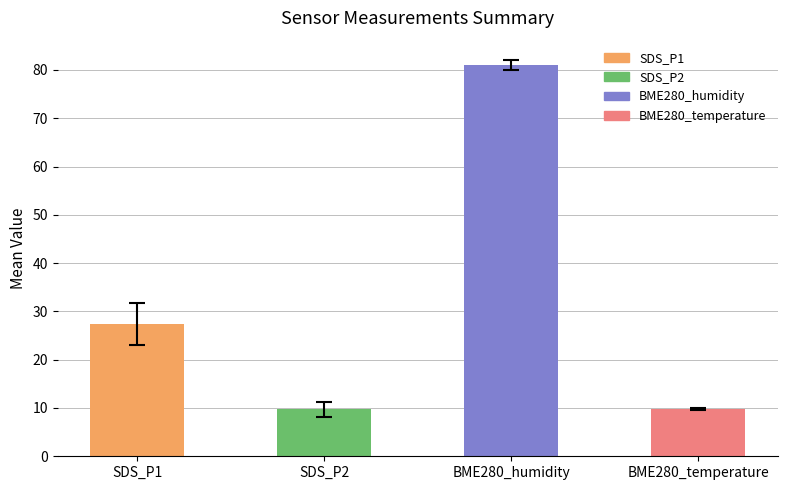

The value at SDS_P1 is 7.1. True or false?

False